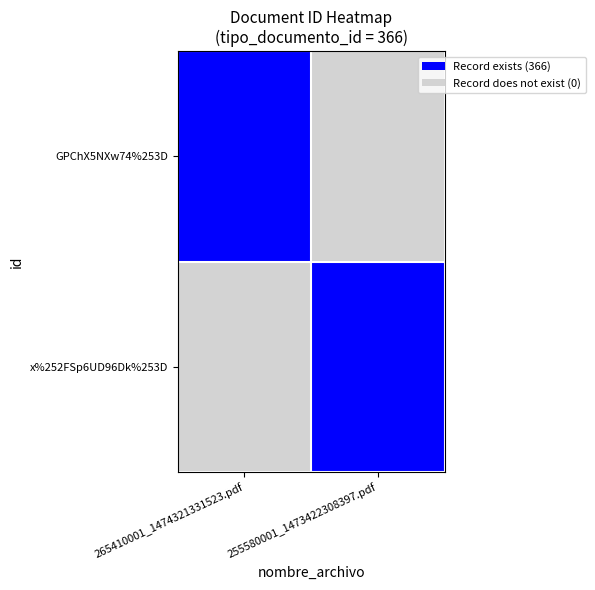

Which series has the largest total across all categories?

GPChX5NXw74%253D